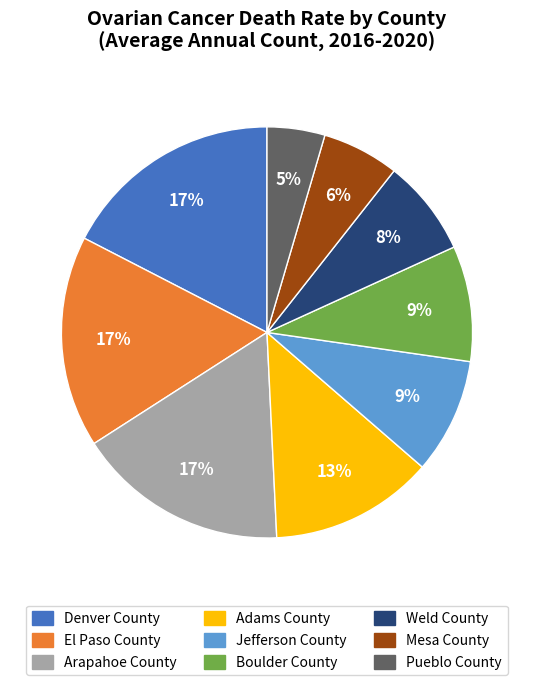

The Adams County slice represents 24% of the pie. True or false?

False